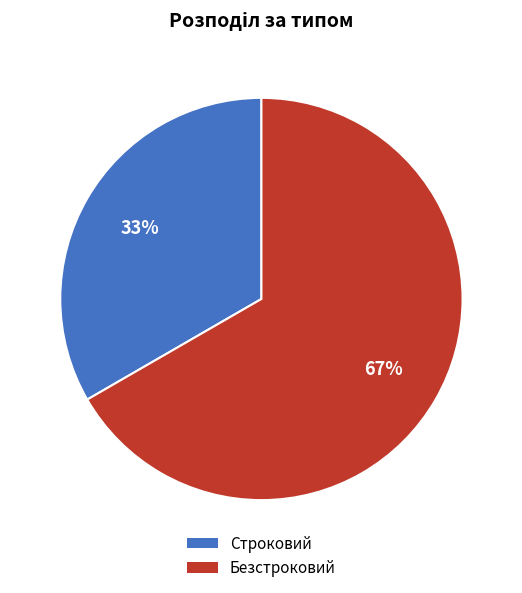

Do Строковий and Безстроковий together represent more than half of the pie?

Yes